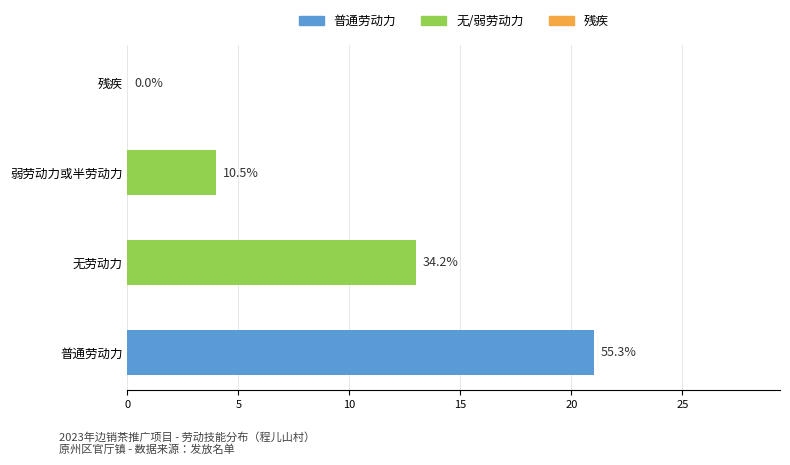

Are the bars horizontal?

Yes